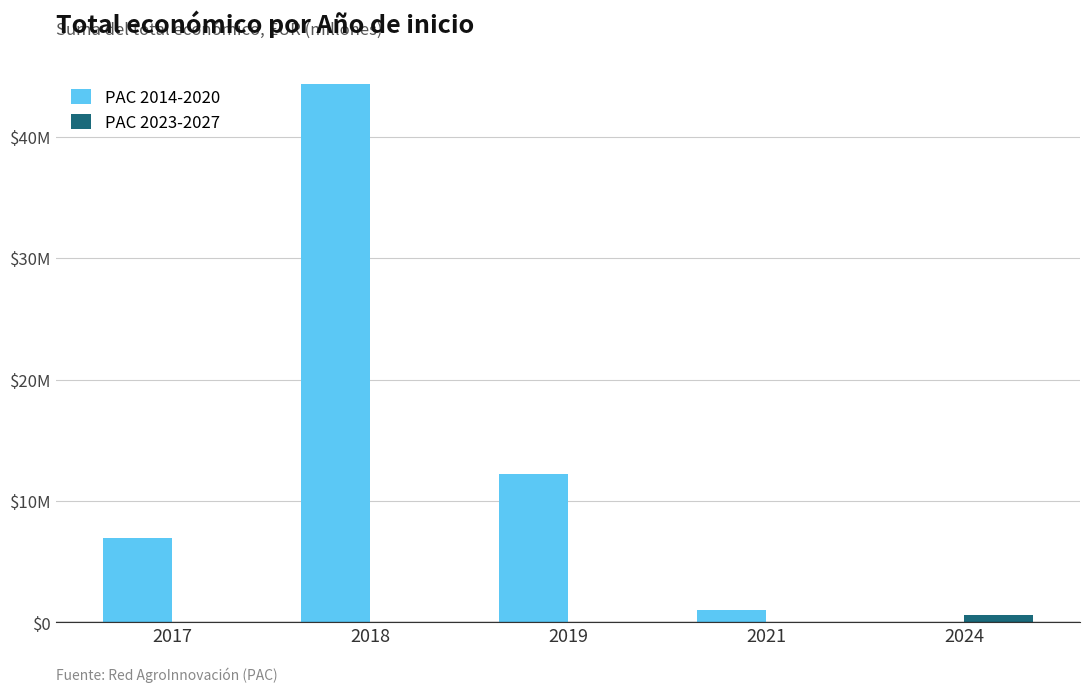

What are all the series names shown in the legend?

PAC 2014-2020, PAC 2023-2027